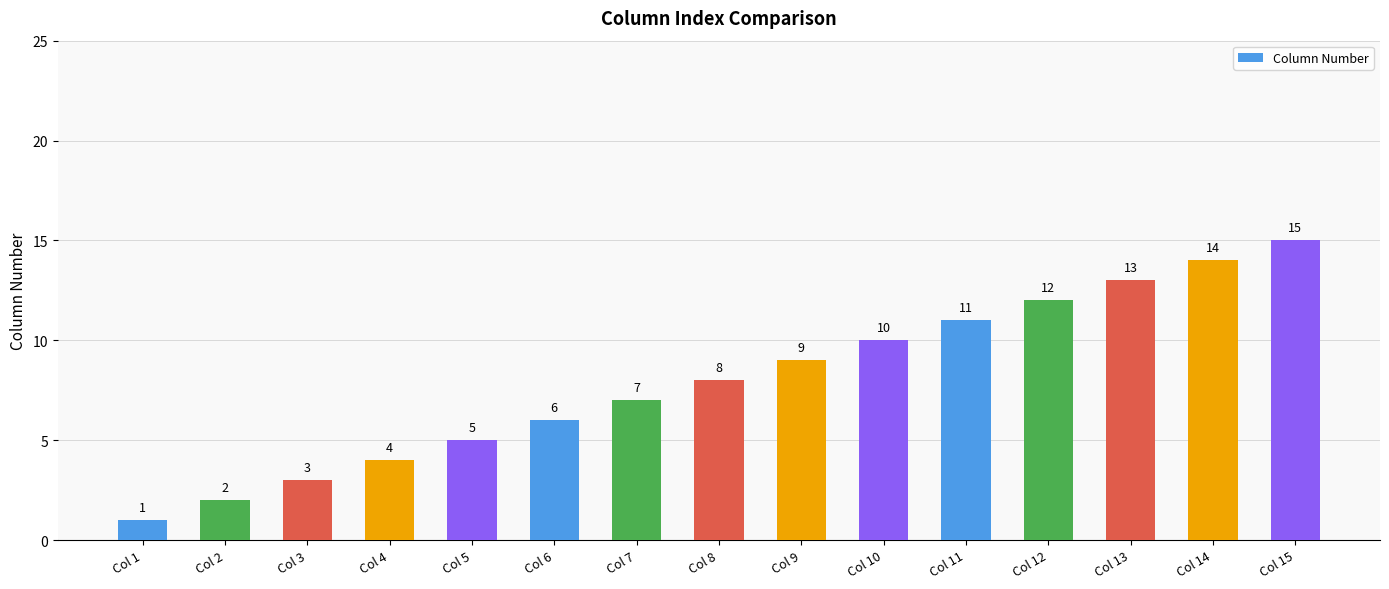

Reading left to right, transcribe all the data shown in this chart.

1	2	3	4	5	6	7	8	9	10	11	12	13	14	15